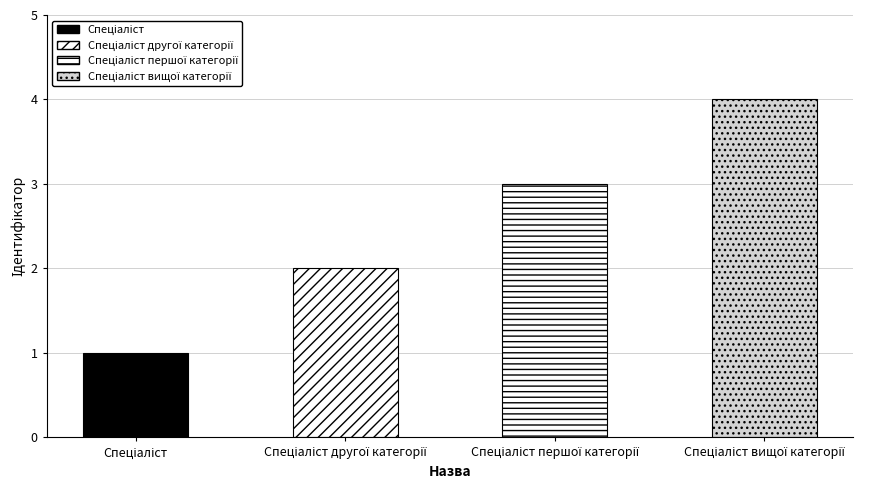

Does the chart contain stacked bars?

No